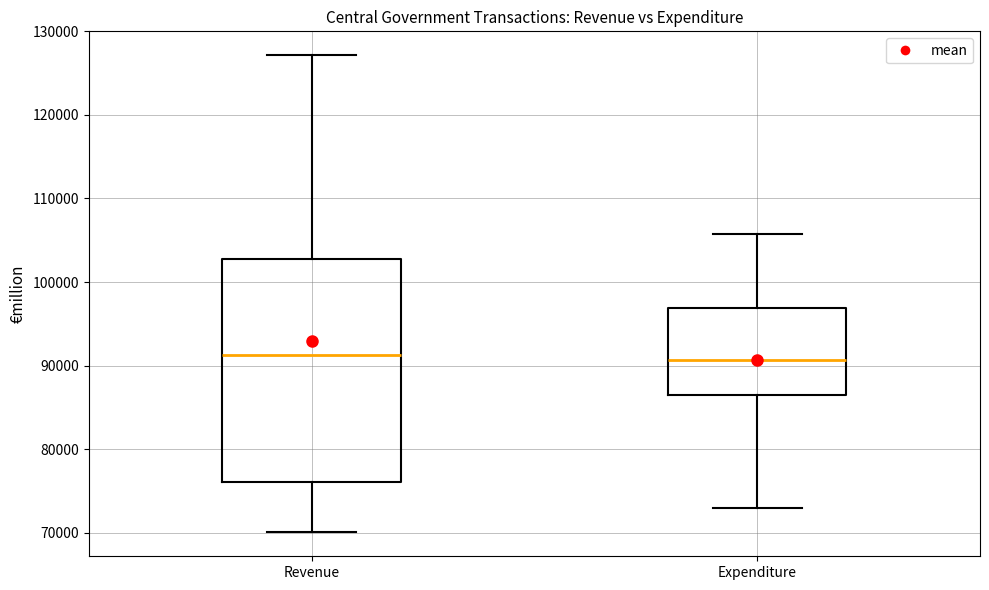

Reading left to right, read every box against the y-axis: the position of its median line, the range the box covers, and the ends of its whiskers. The values are not printed on the chart, so give them approximately, as read against the axis.

Revenue: median 91000, box 76000 to 103000, whiskers 70000 to 127000
Expenditure: median 91000, box 86000 to 97000, whiskers 73000 to 106000